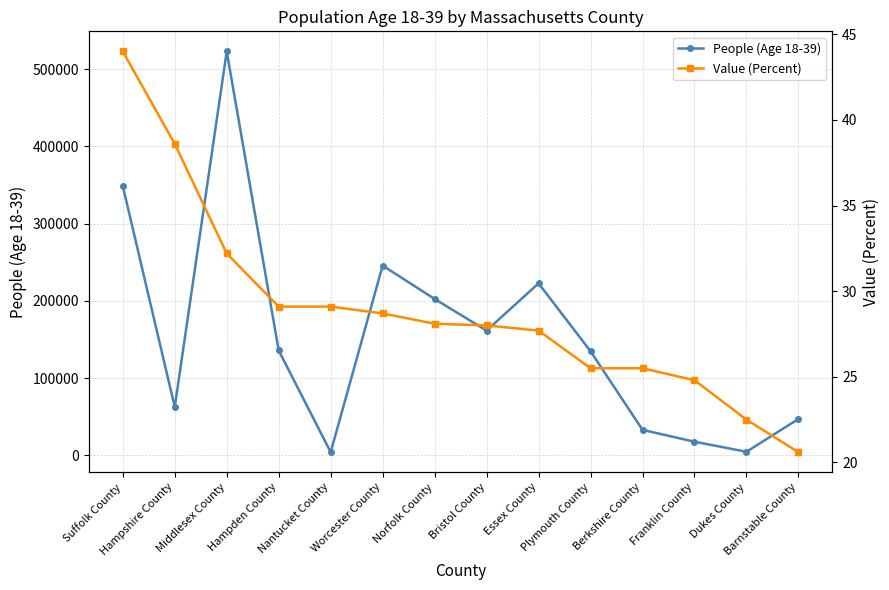

Count the number of data series in this chart.

2